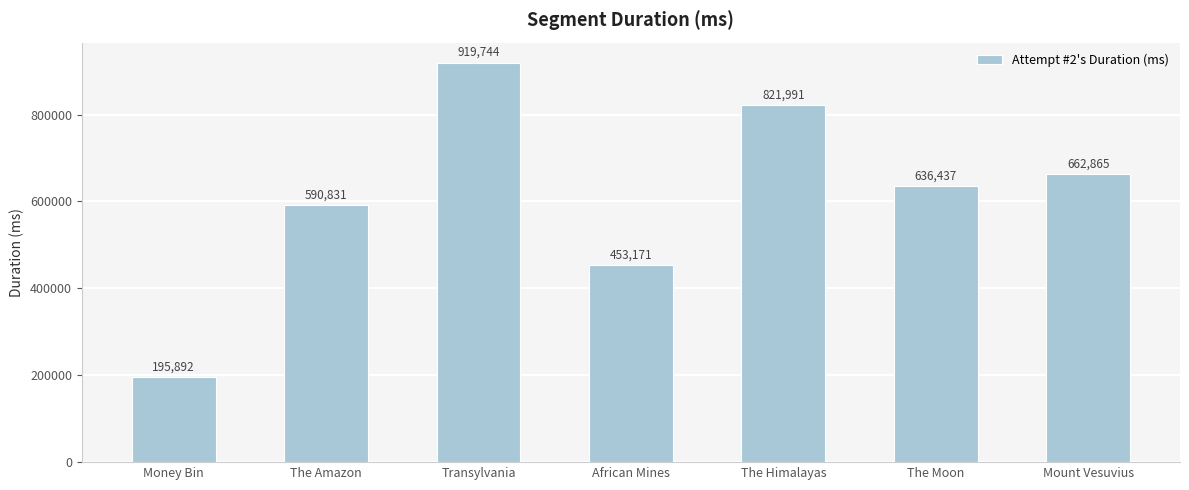

What is the sum of all values?

4280931